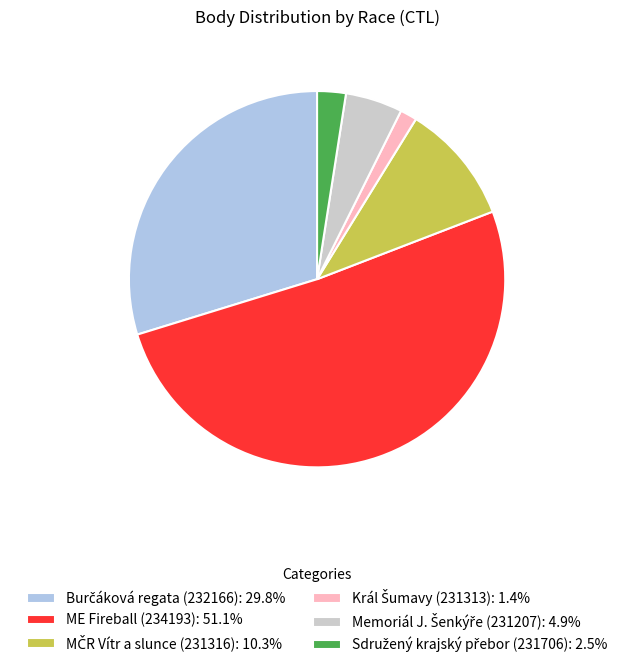

Is there a majority slice in this chart?

Yes